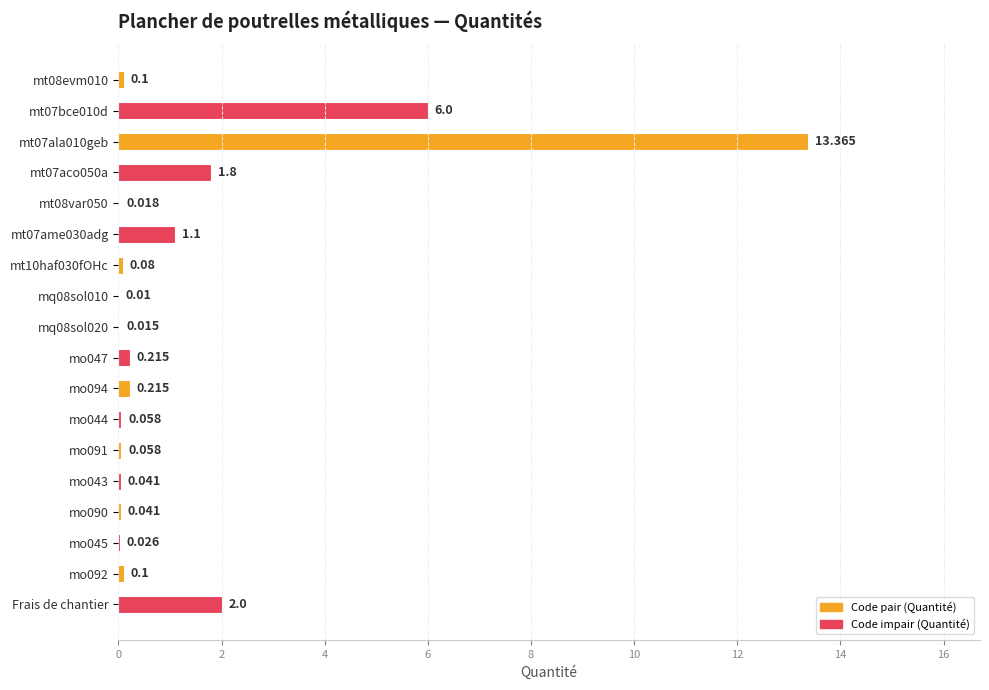

At which label is the value closest to 6?

mt07bce010d